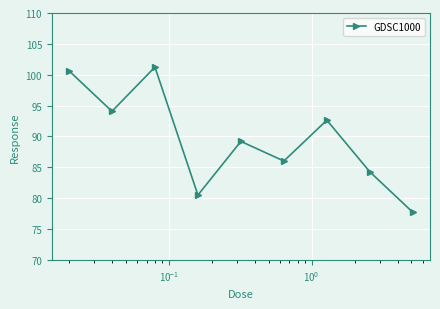

Reading left to right, extract all data points from this chart.

100.6	94.1	101.2	80.5	89.2	86.0	92.6	84.3	77.7